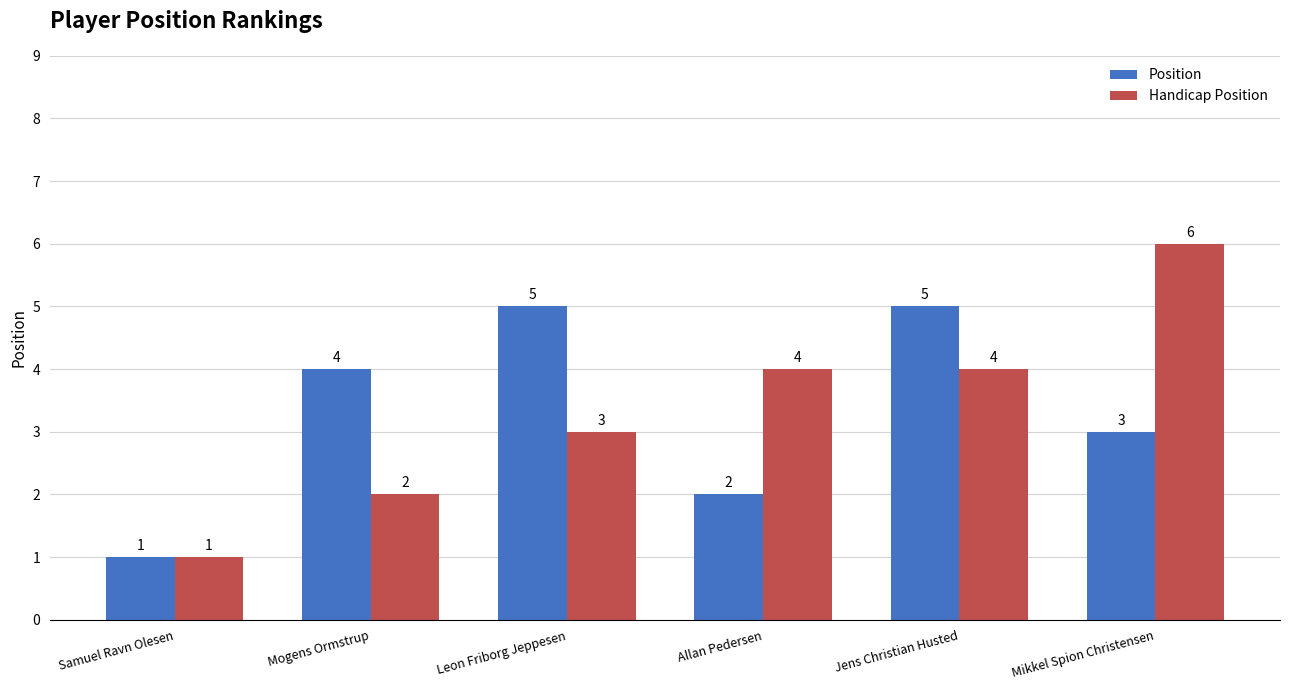

Reading right to left, list all the values displayed in this chart.

Position: Mikkel Spion Christensen=3	Jens Christian Husted=5	Allan Pedersen=2	Leon Friborg Jeppesen=5	Mogens Ormstrup=4	Samuel Ravn Olesen=1
Handicap Position: Mikkel Spion Christensen=6	Jens Christian Husted=4	Allan Pedersen=4	Leon Friborg Jeppesen=3	Mogens Ormstrup=2	Samuel Ravn Olesen=1